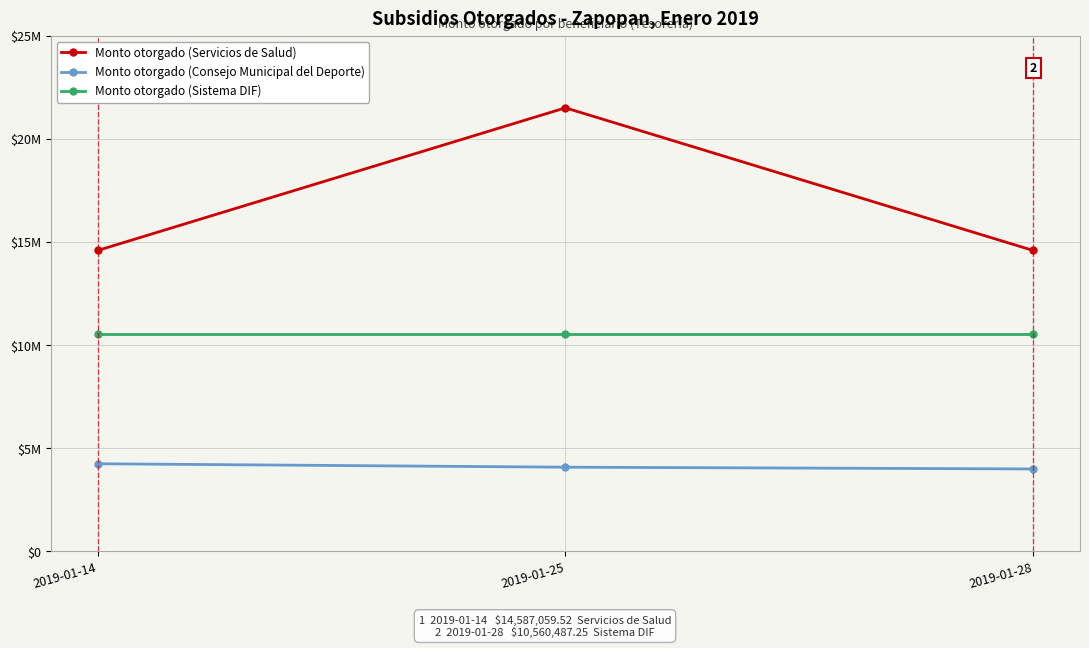

Is the value of Monto otorgado (Servicios de Salud) at 2019-01-25 greater than the value of Monto otorgado (Consejo Municipal del Deporte) at 2019-01-14?

Yes